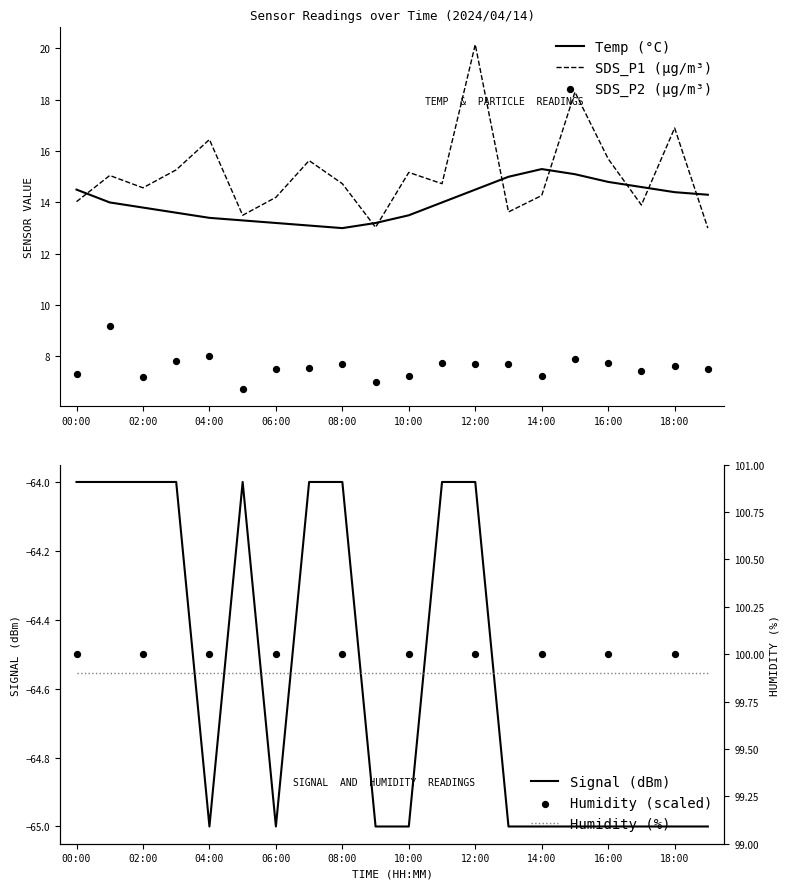

Which series reaches the maximum Y coordinate?

SDS_P1